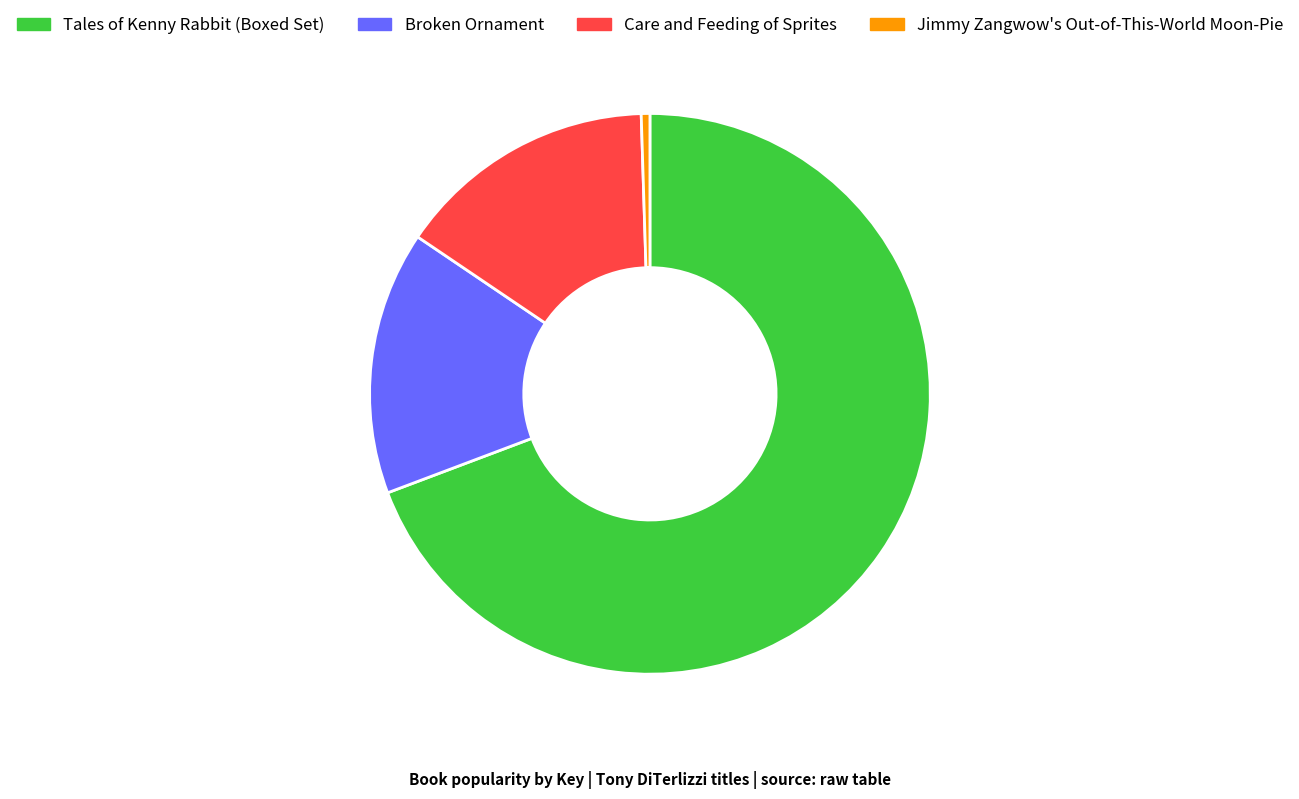

True or false: Jimmy Zangwow's Out-of-This-World Moon-Pie accounts for 0% of the total.

True